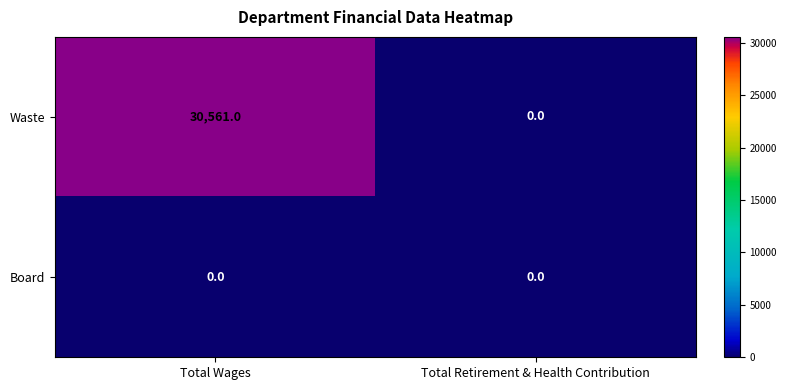

What is the maximum value for Waste?

30561